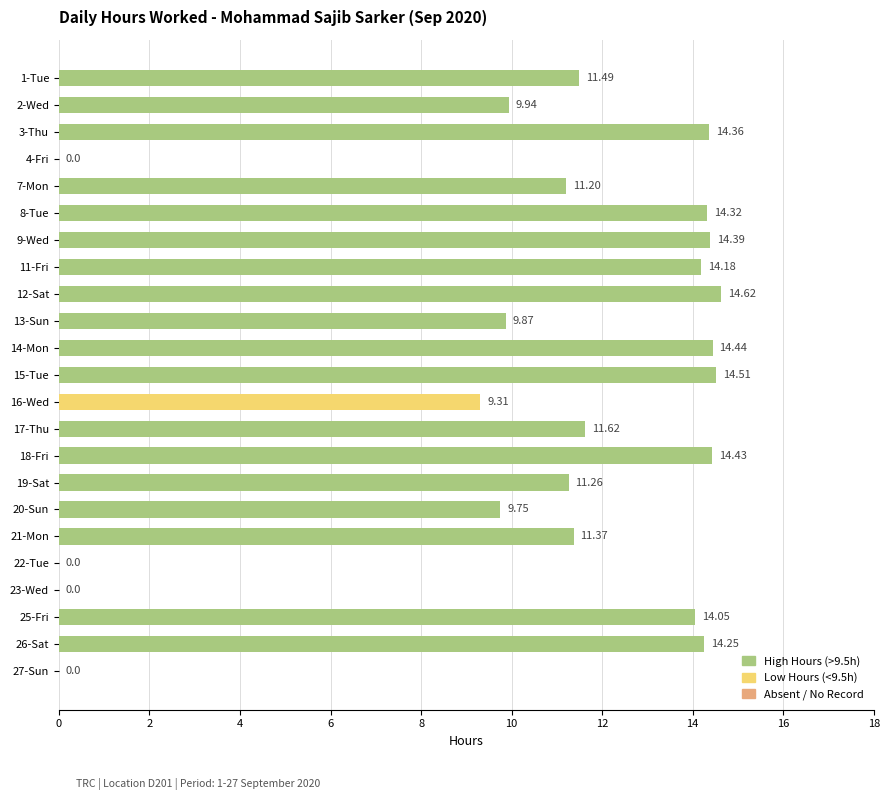

Count the number of data series in this chart.

1